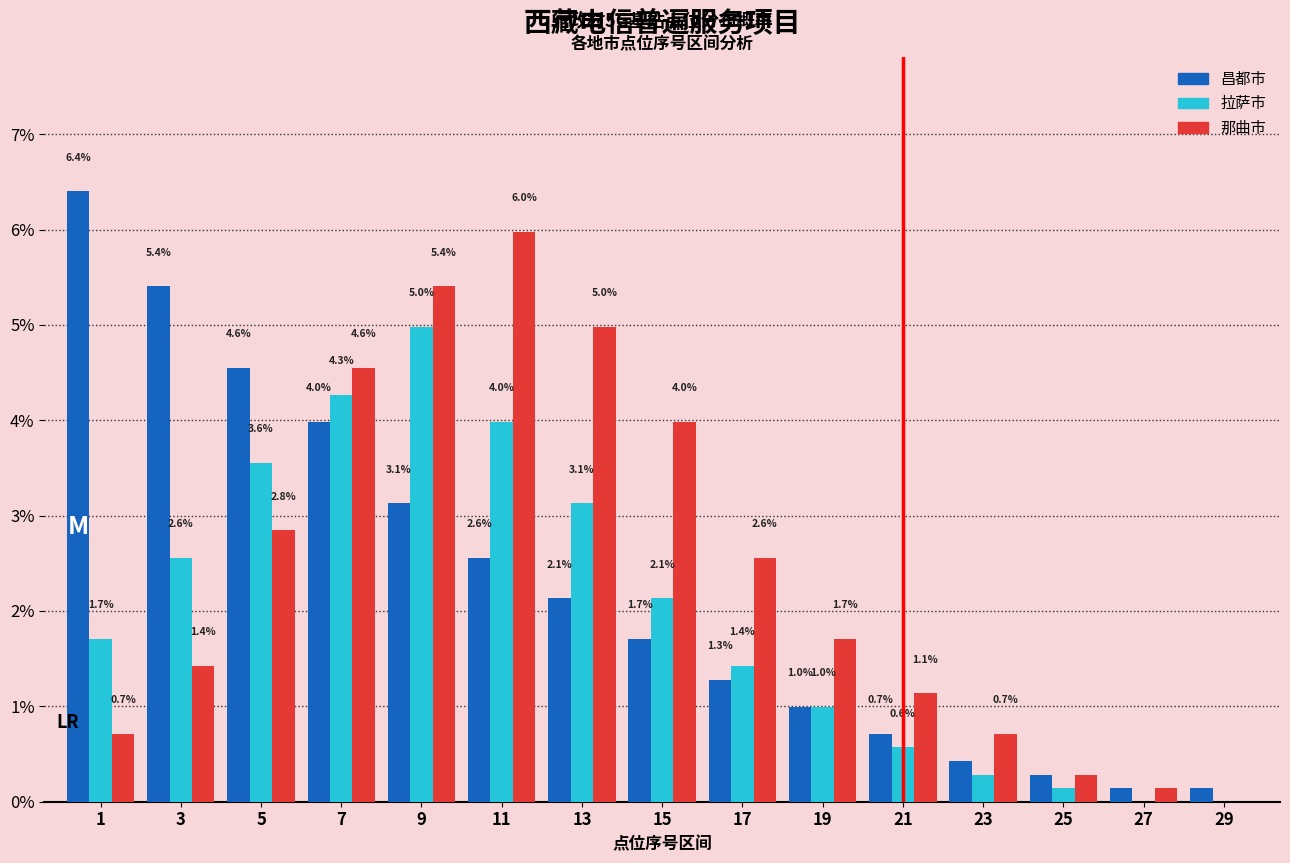

What is the sum of the 昌都市 values at 7 and 13?

6.1